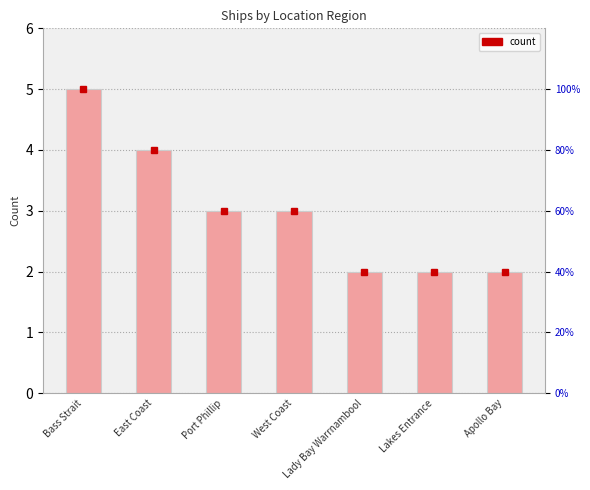

Reading left to right, extract all data points from this chart.

5	4	3	3	2	2	2